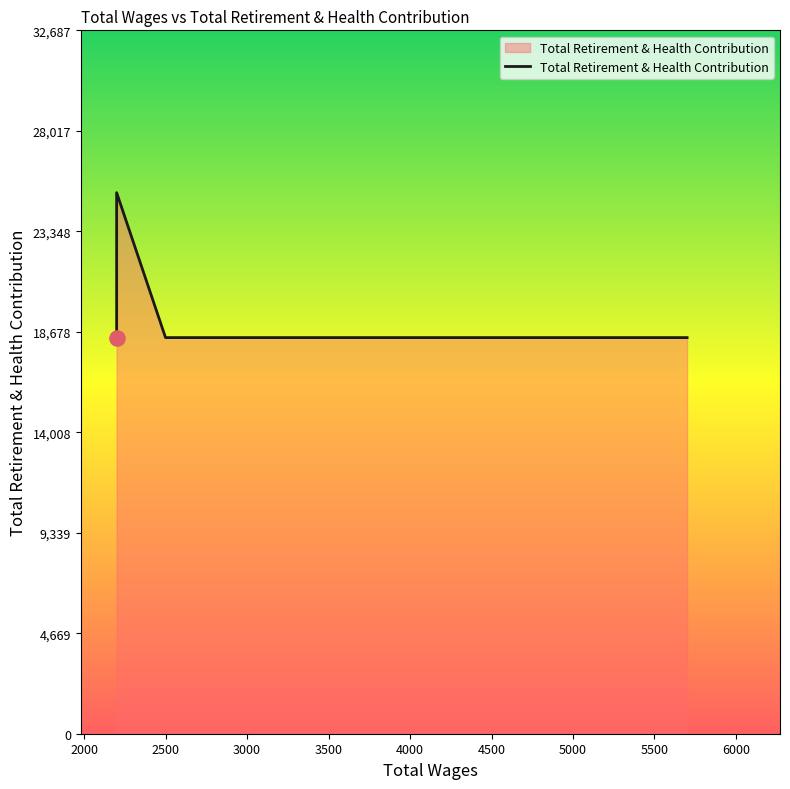

What is the ratio of the value at 3000 to the value at 3500?

1.0